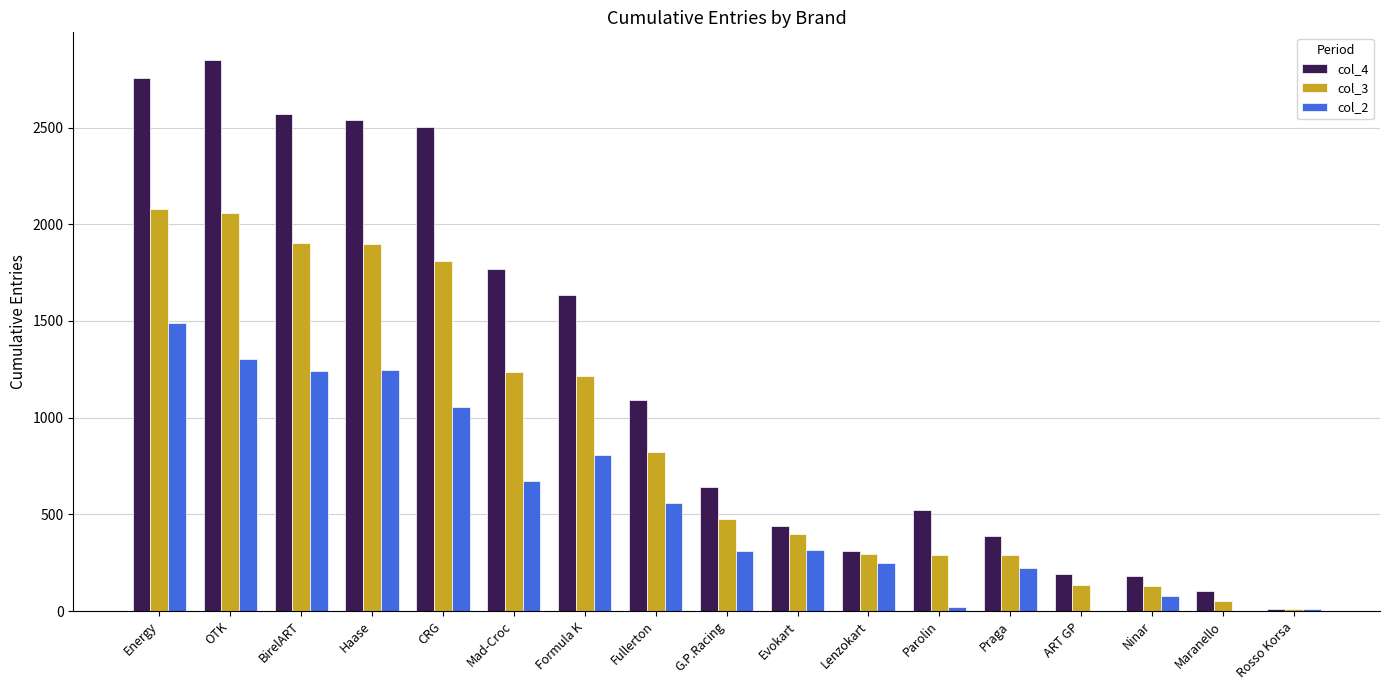

Is it true that col_3 equals 3535 at OTK?

False